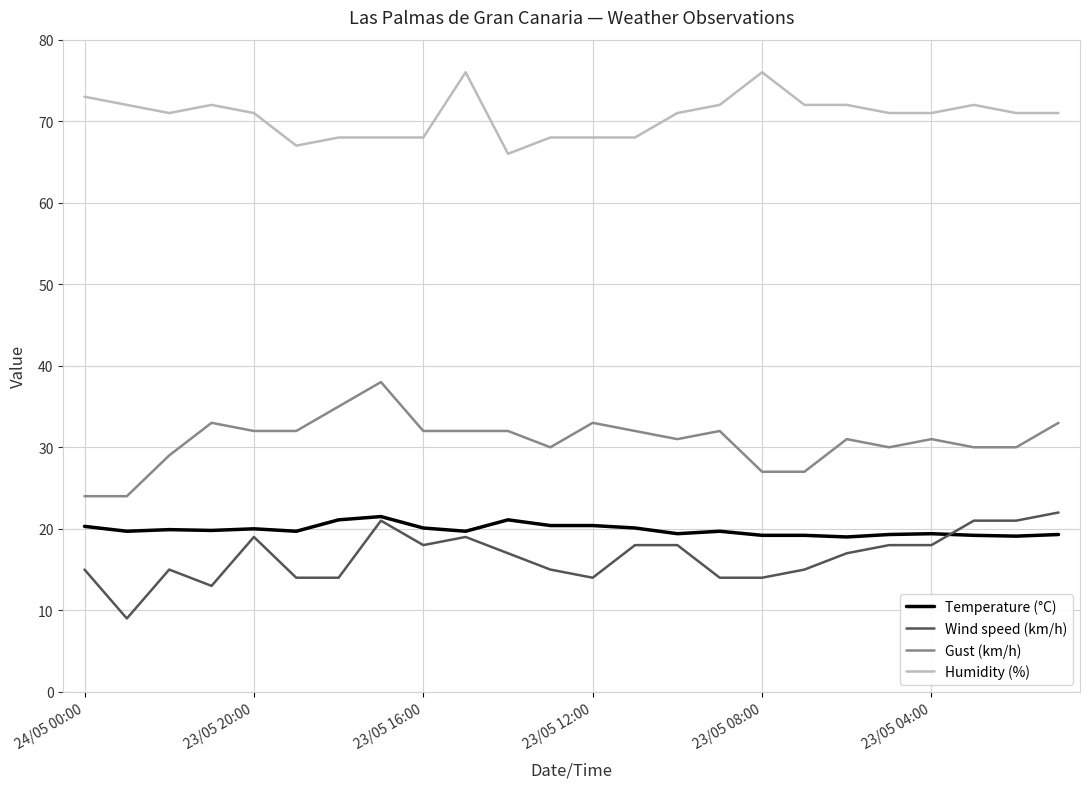

True or false: Temperature (°C) and Humidity (%) intersect in this chart.

False